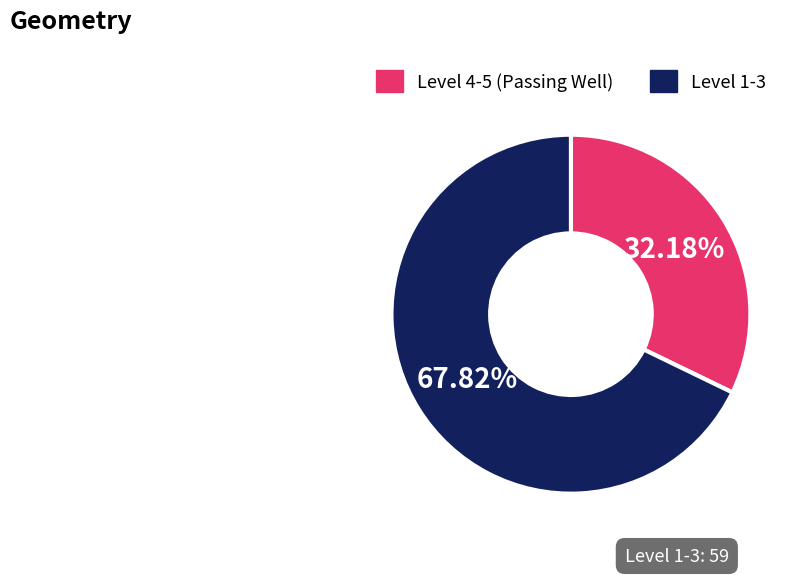

Does any single category account for the majority?

Yes